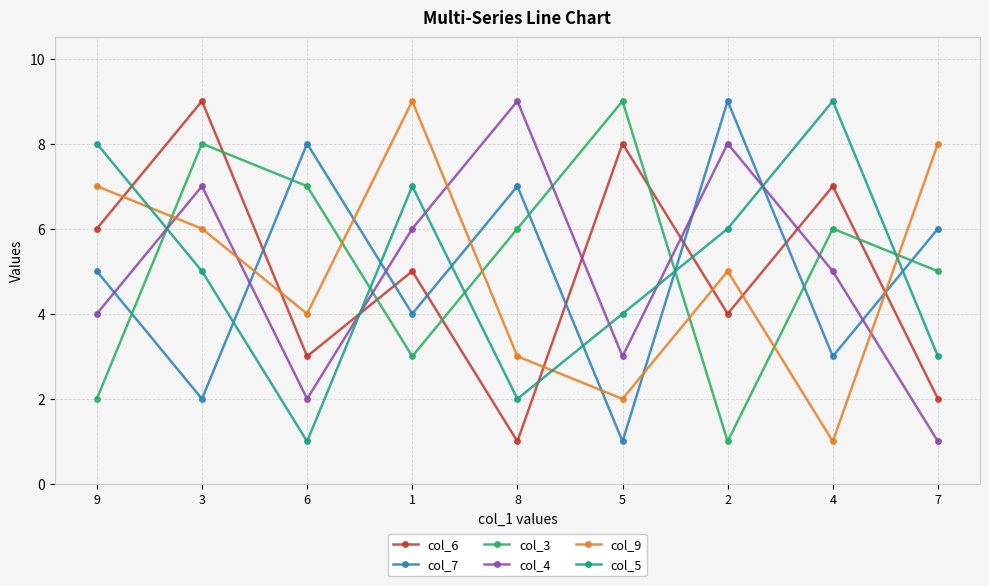

What is the label of the 5th point from the left?

8